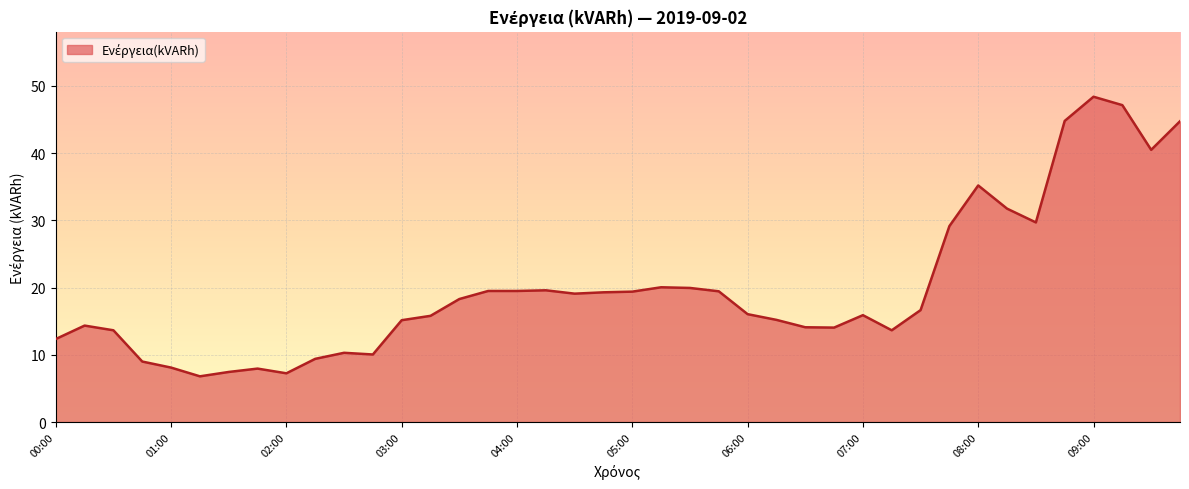

What is the greatest value displayed?

48.4